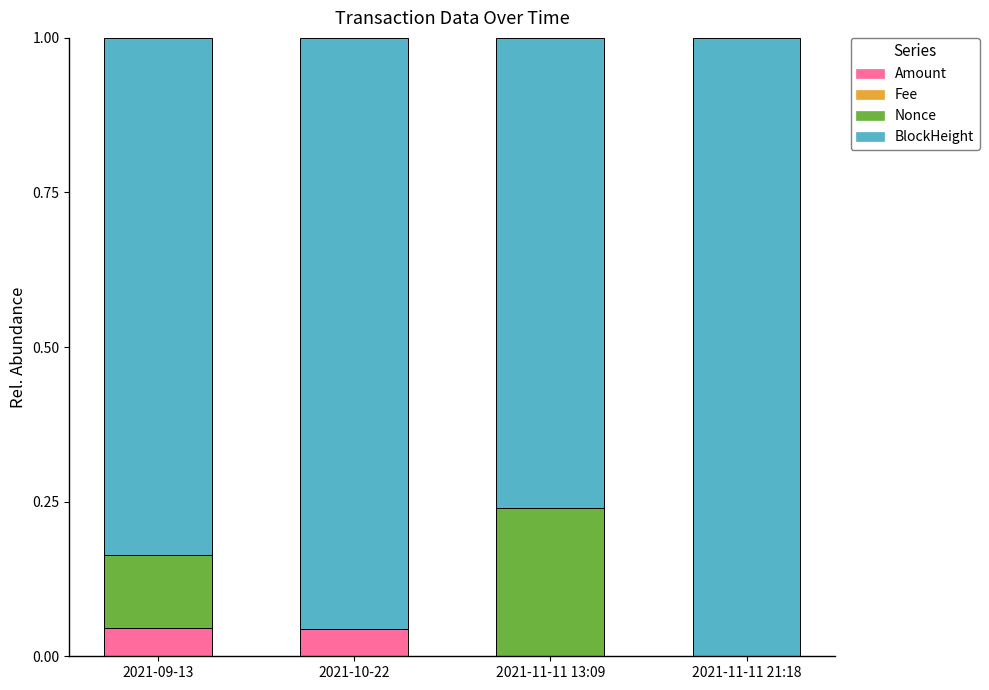

The Amount series shows 0.0 at 2021-11-11 21:18. True or false?

True